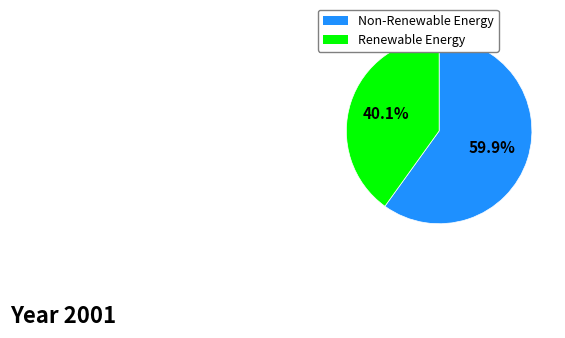

Is there any slice that represents more than half of the pie?

Yes